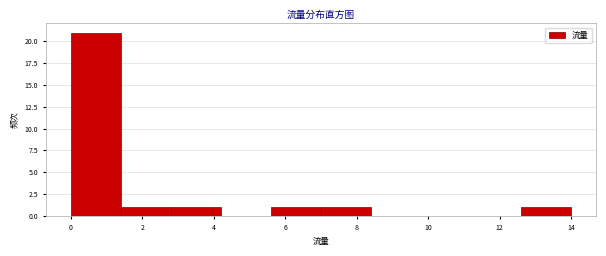

Over which range of the x-axis is the bar tallest?

0.0 to 1.4